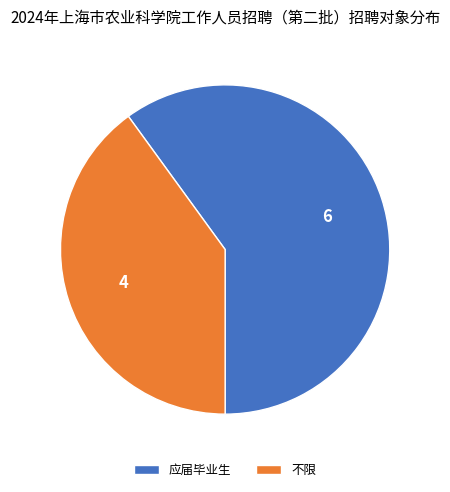

How many segments does this pie chart have?

2